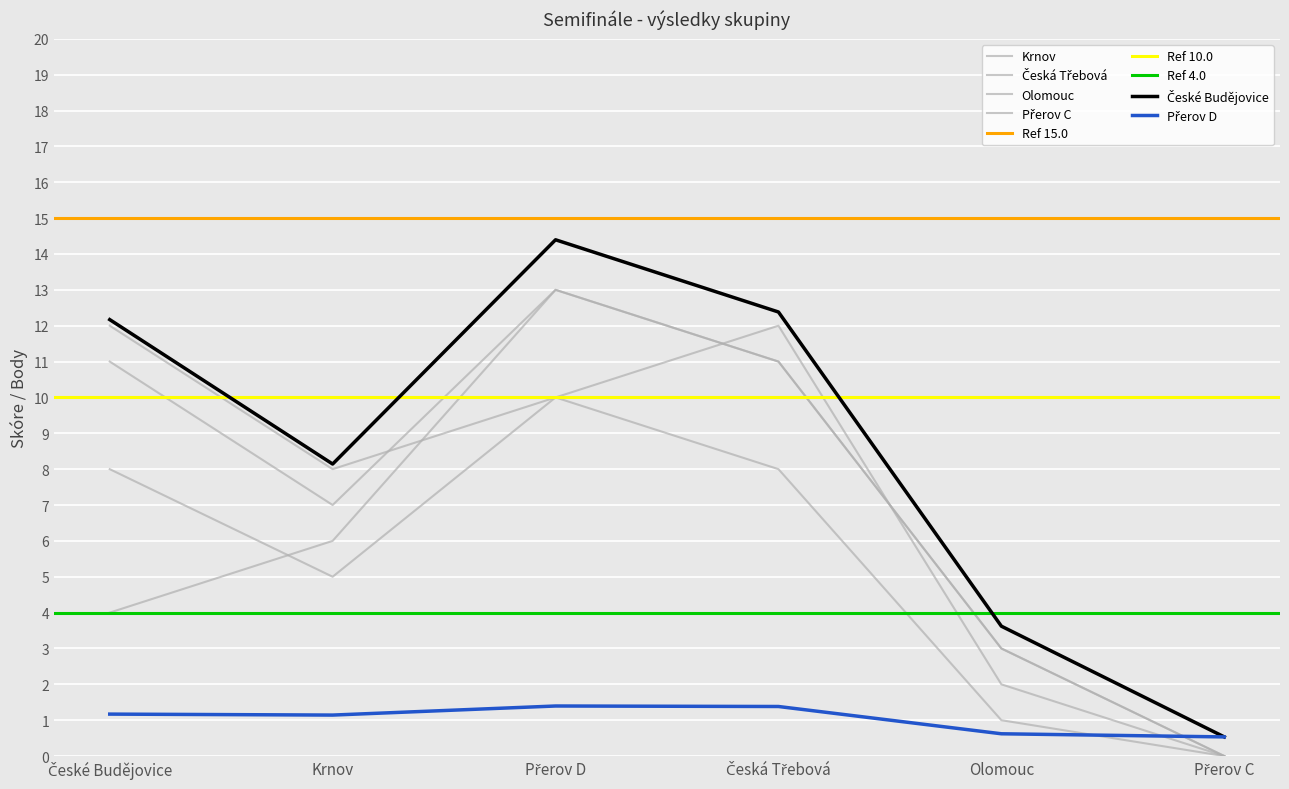

Which series has the widest spread of values?

České Budějovice